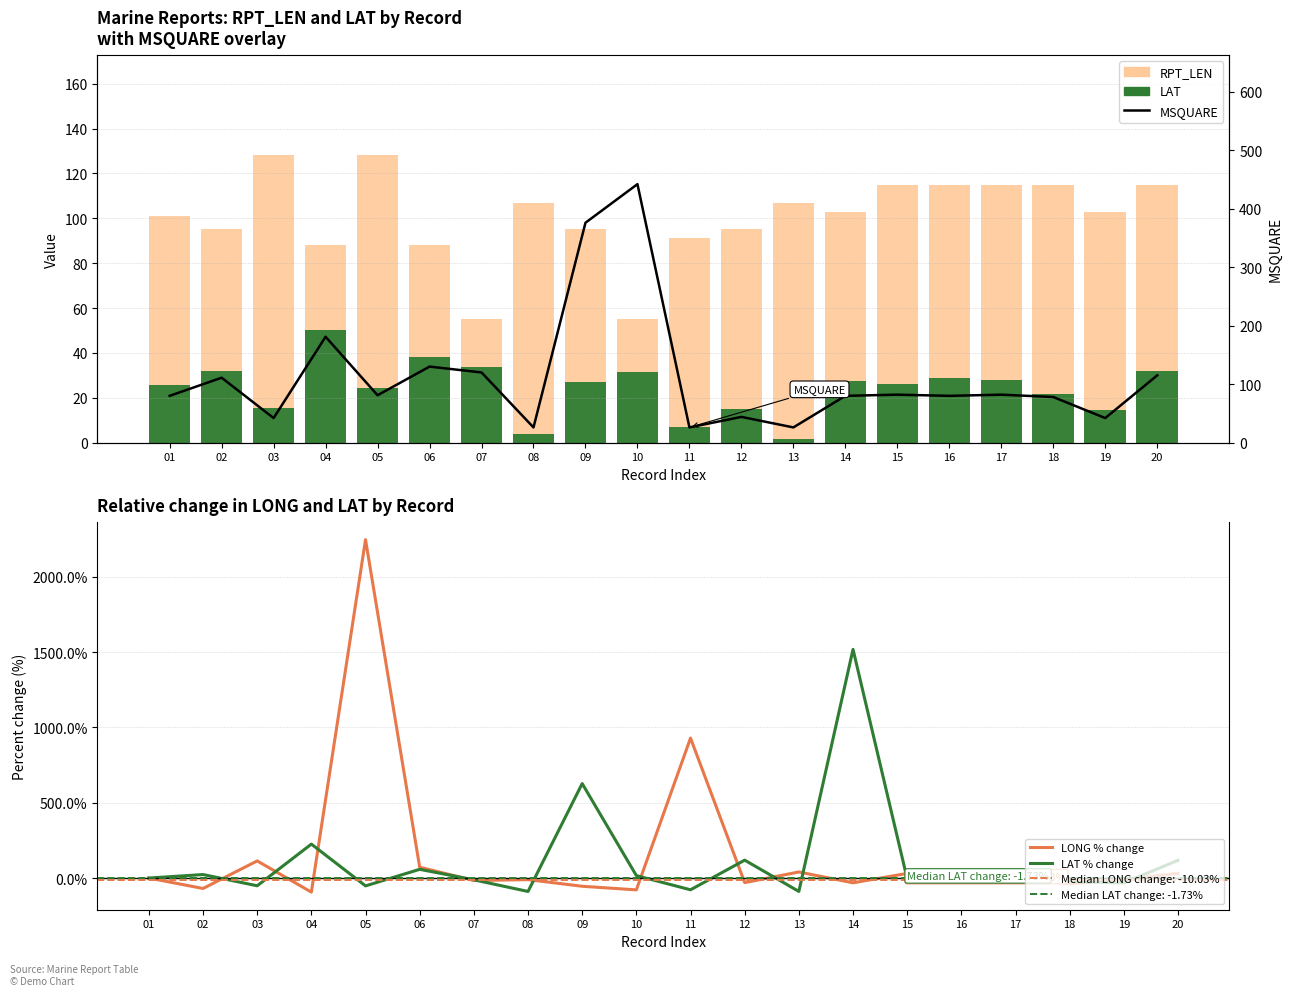

At which label does LAT % change first exceed 0?

02